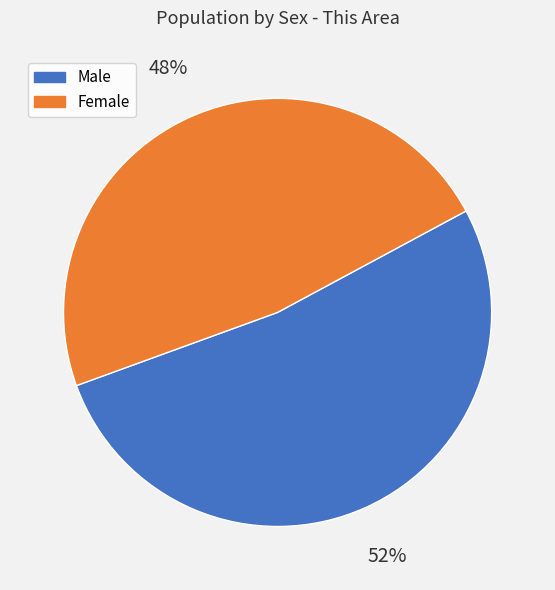

How many slices are in this pie chart?

2